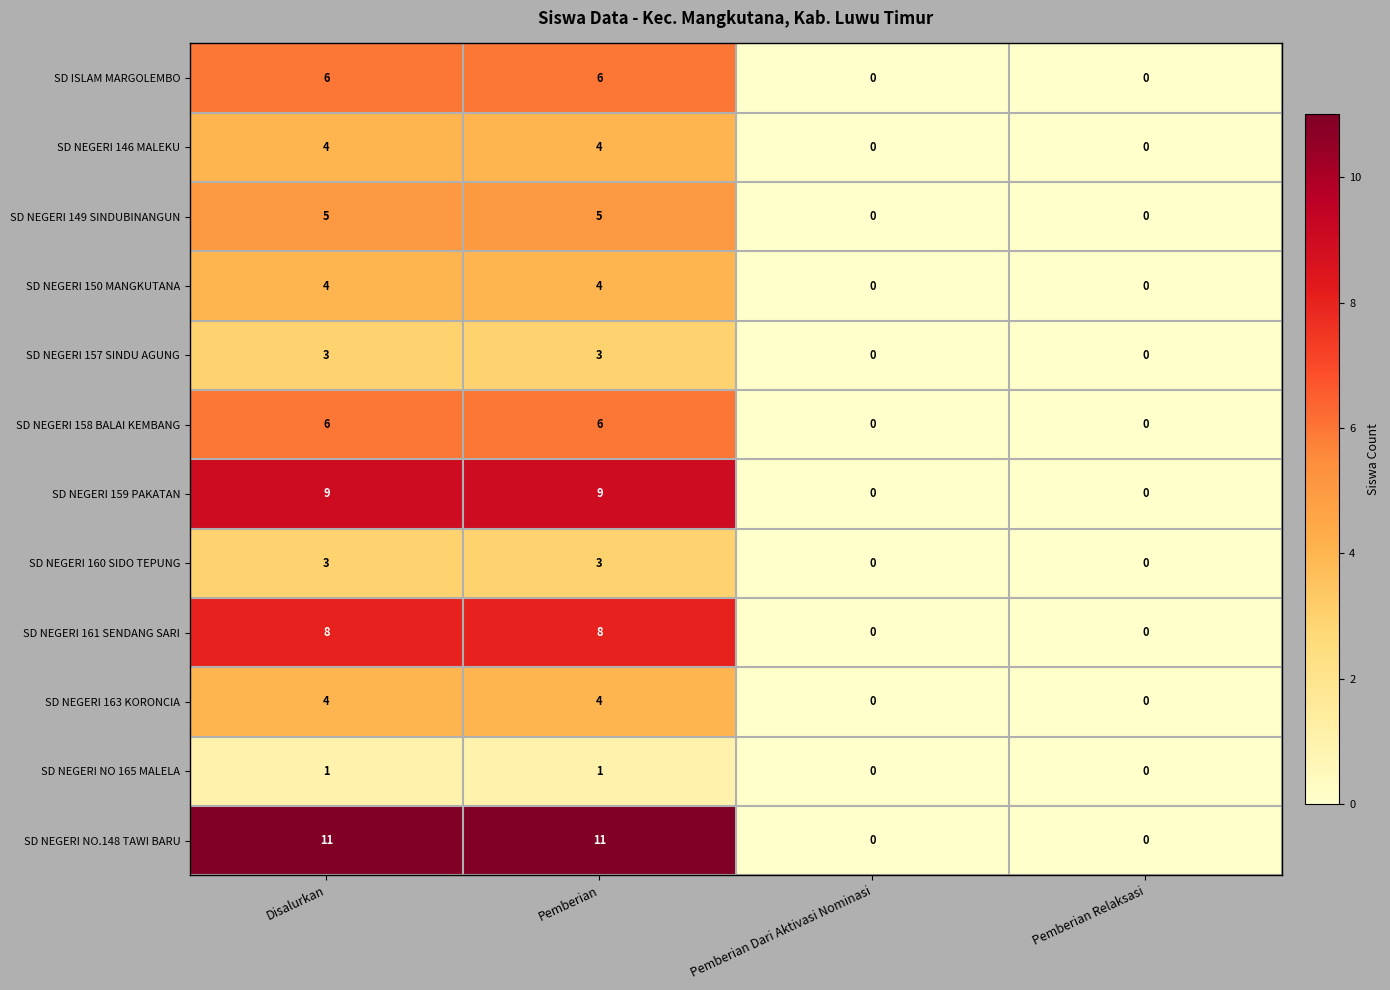

Which series has the largest total across all categories?

SD NEGERI NO.148 TAWI BARU